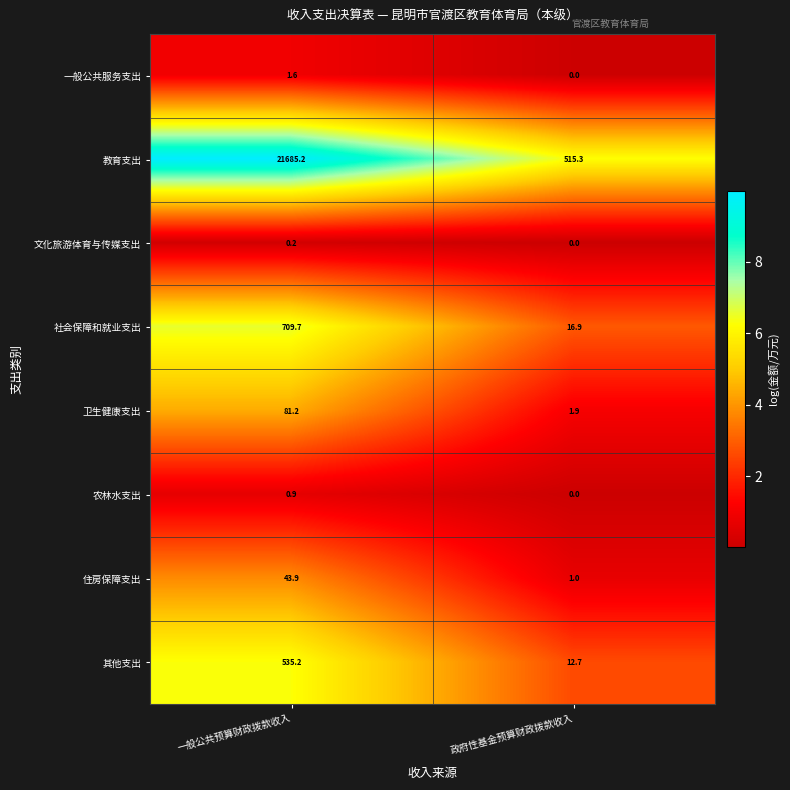

What is the difference between the highest and lowest values at 政府性基金预算财政拨款收入?

515.3